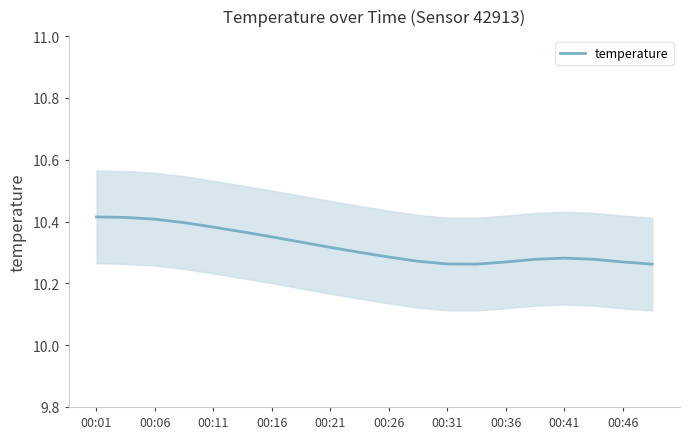

What position from the left is 00:16?

4